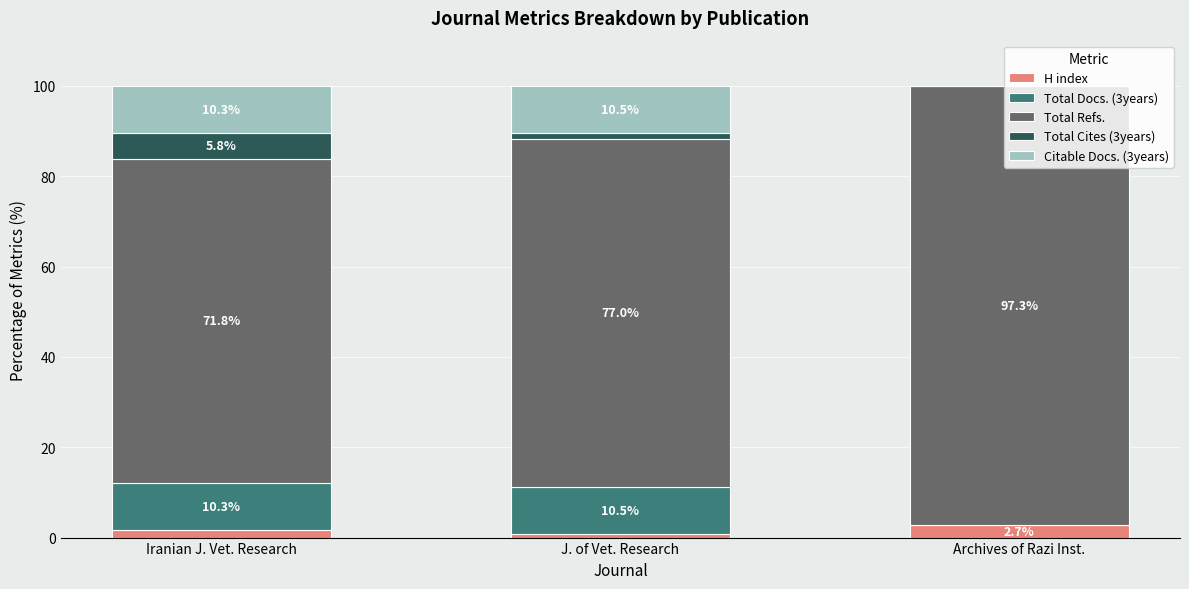

What is the highest value of the H index series?

2.7